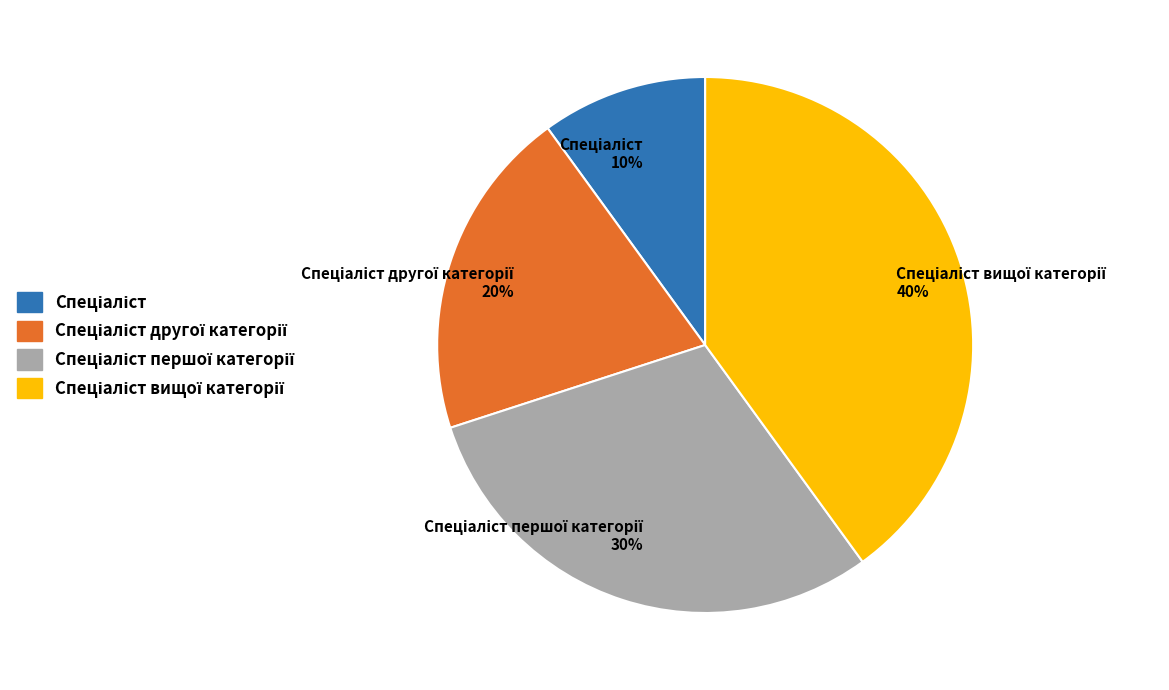

To the nearest percent, what is the average slice percentage?

25%